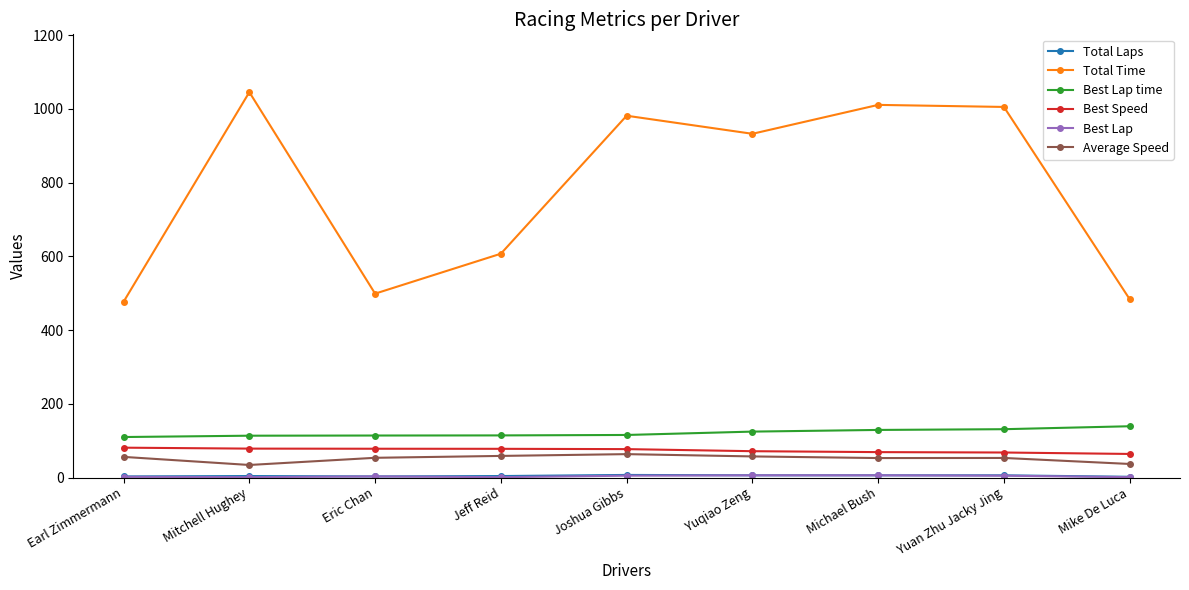

What is the value of the Total Time point at the 7th from the left?

1010.6